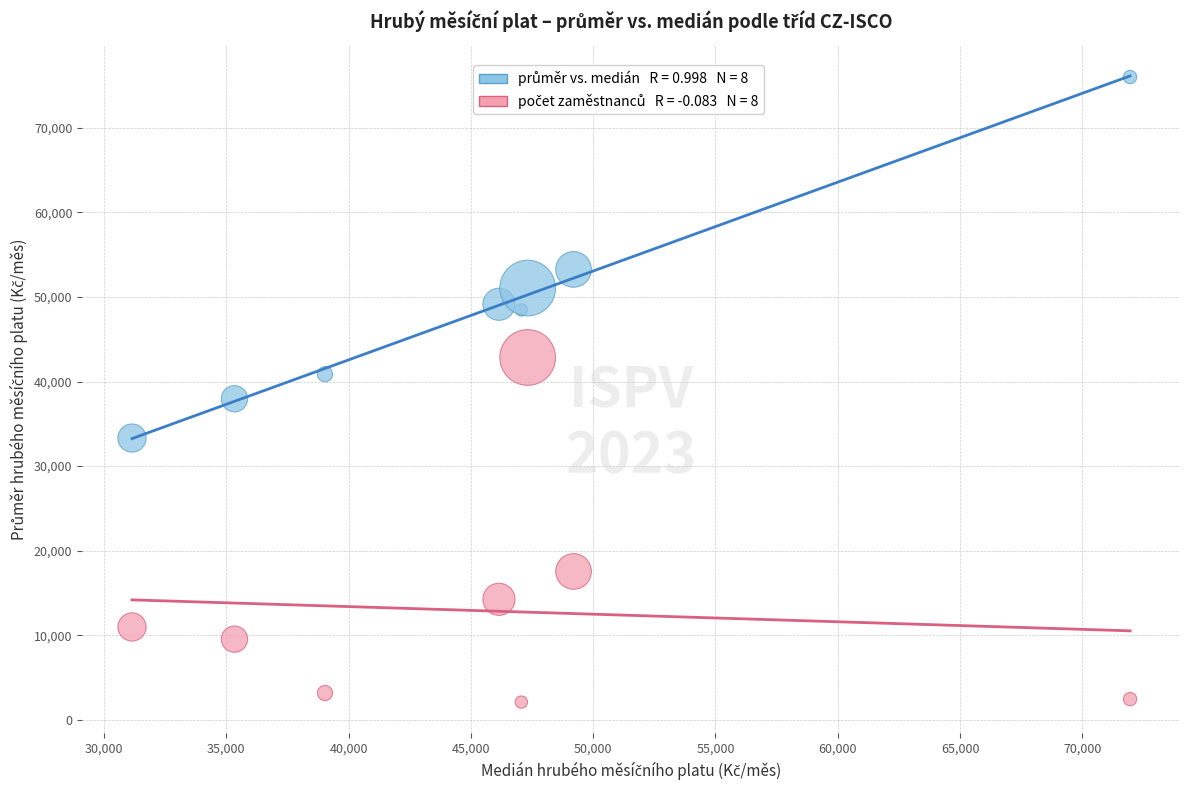

Across all data points, what is the range of X values (max minus min)?

40795.7